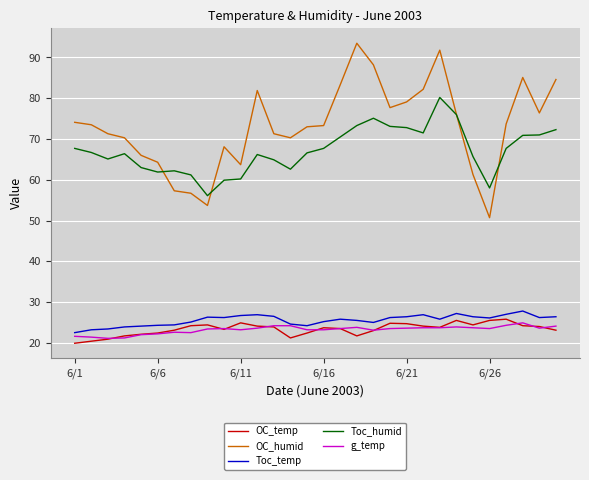

What is the lowest value of the OC_temp series?

19.9